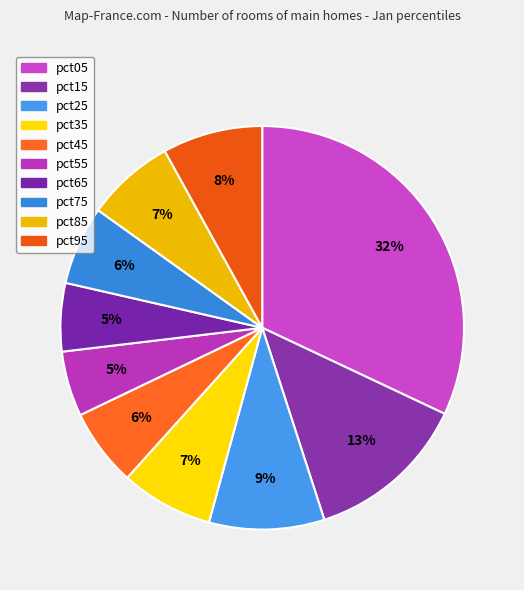

Which category has the smallest portion of the pie?

pct55